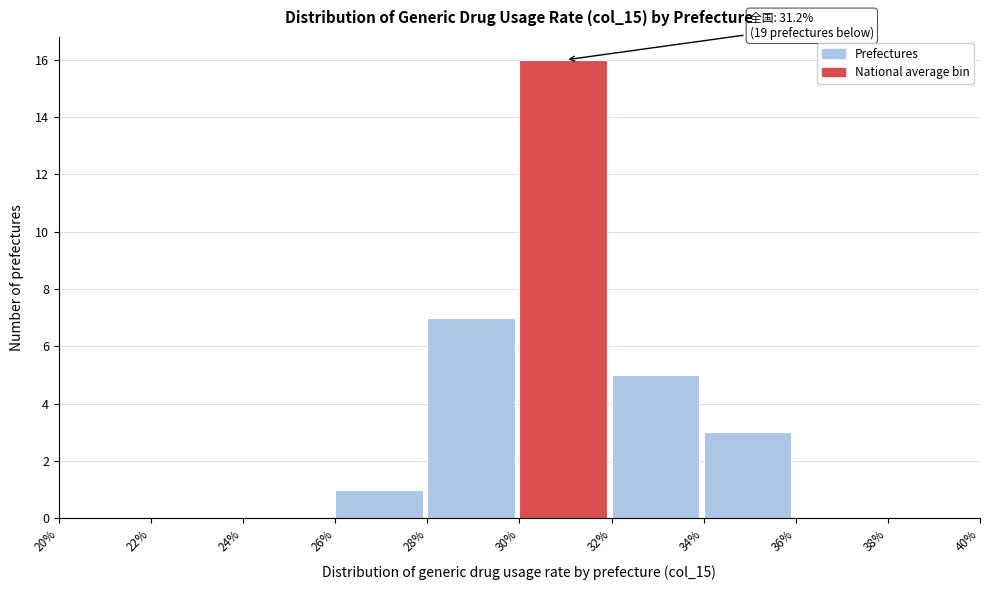

Which range on the x-axis has the tallest bar?

30% to 32%